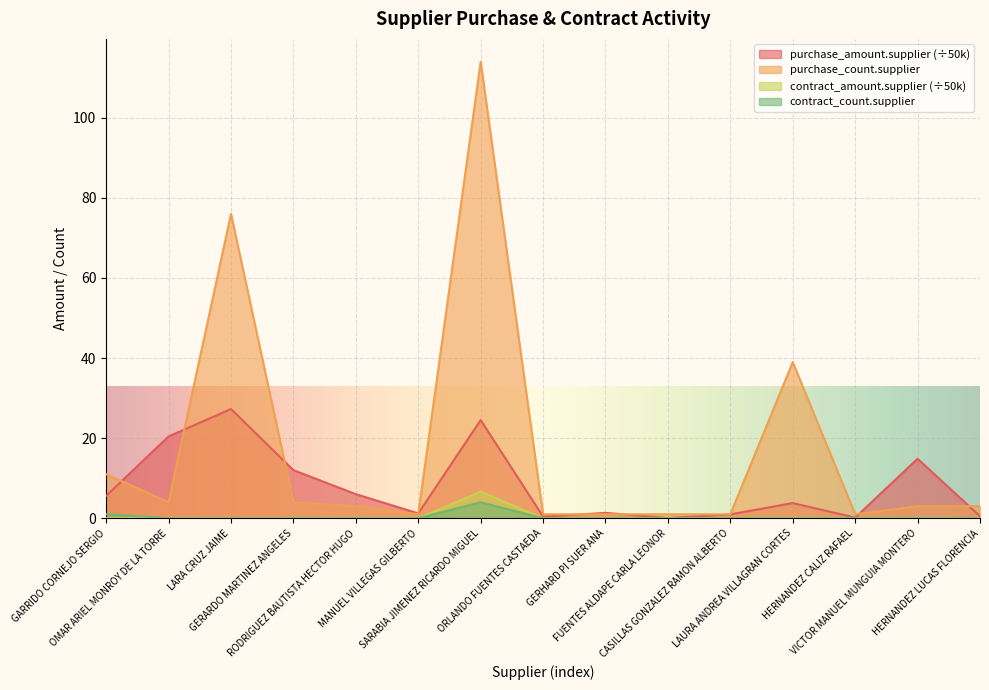

Where is the first local minimum for purchase_count.supplier?

OMAR ARIEL MONROY DE LA TORRE